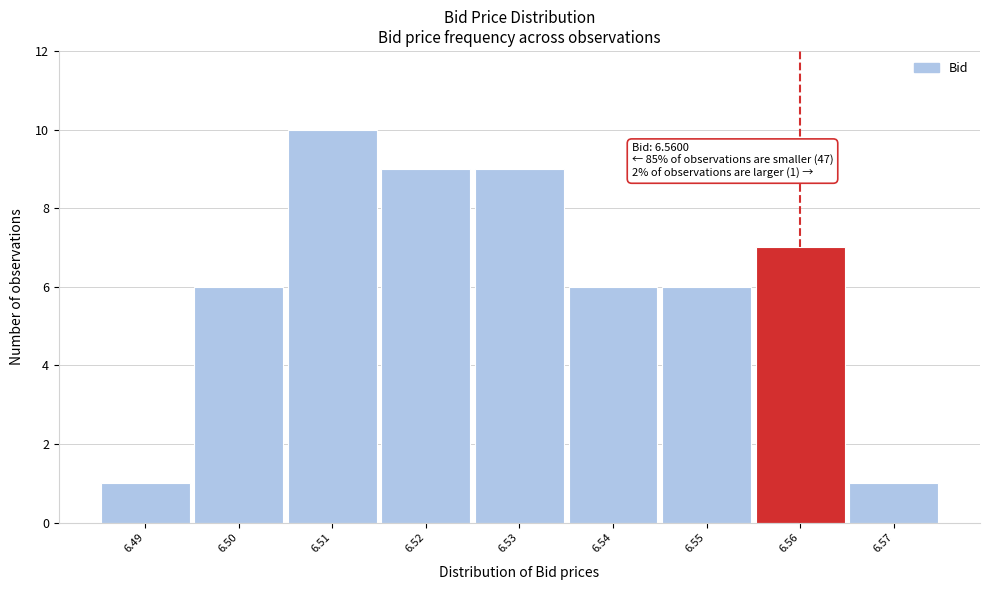

Which range on the x-axis has the tallest bar?

6.505 to 6.515